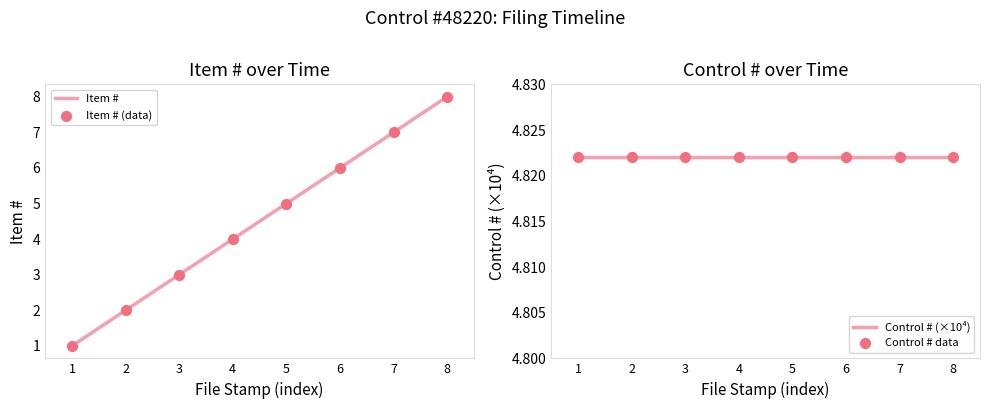

Which series contains the highest Y value?

Item #